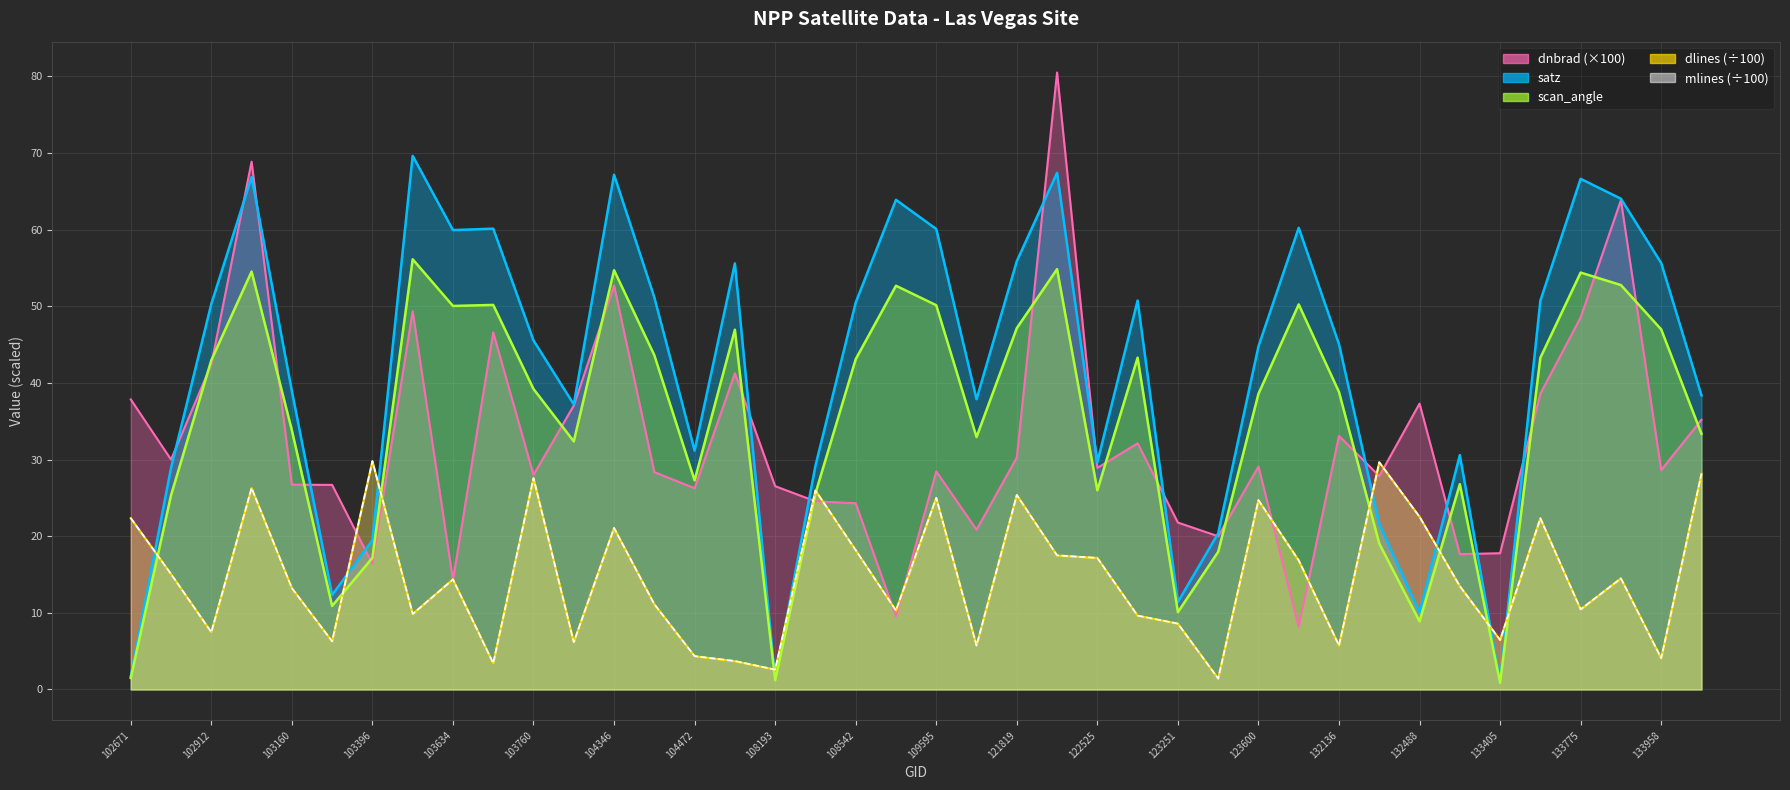

At which label is dlines closest to 15?

102792